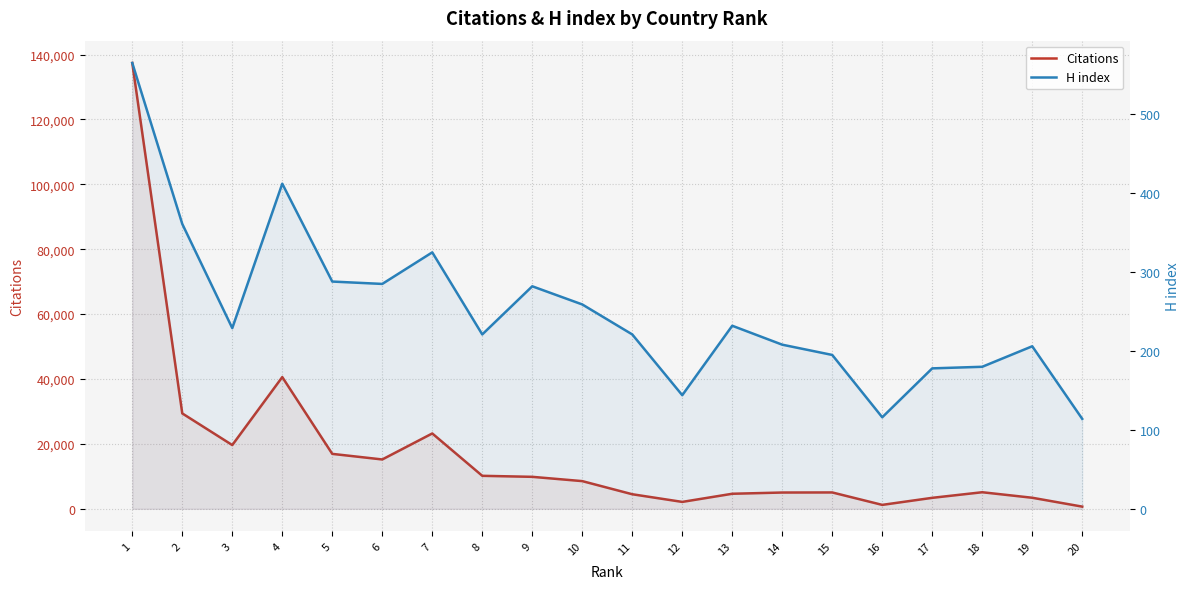

Which series has the largest total across all categories?

Citations